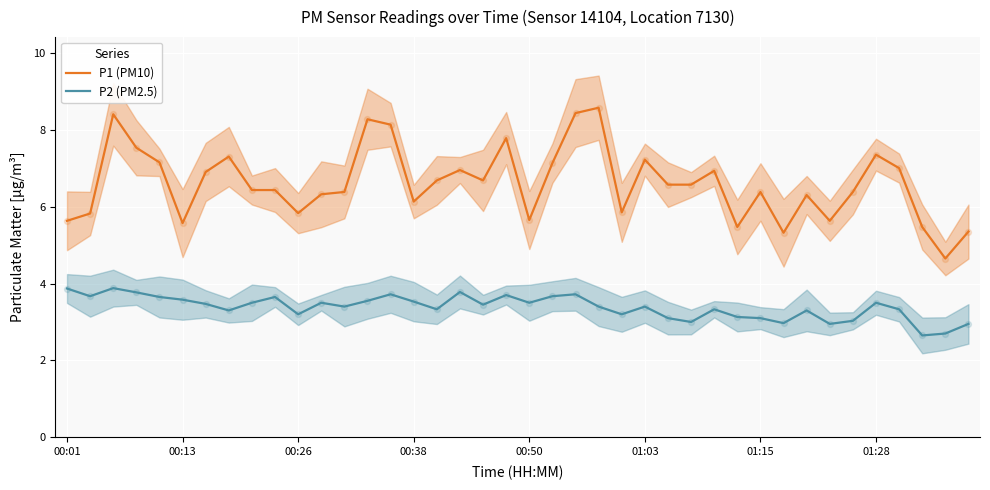

Which series reaches the minimum Y coordinate?

P2 (PM2.5)